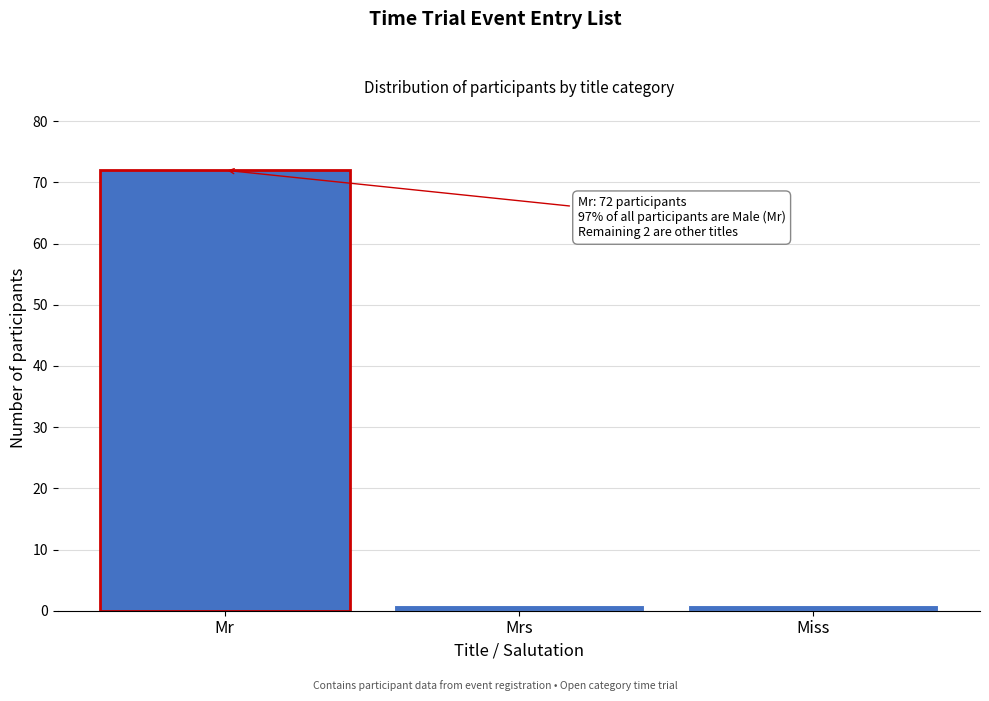

Reading left to right, transcribe all the data shown in this chart.

72	1	1